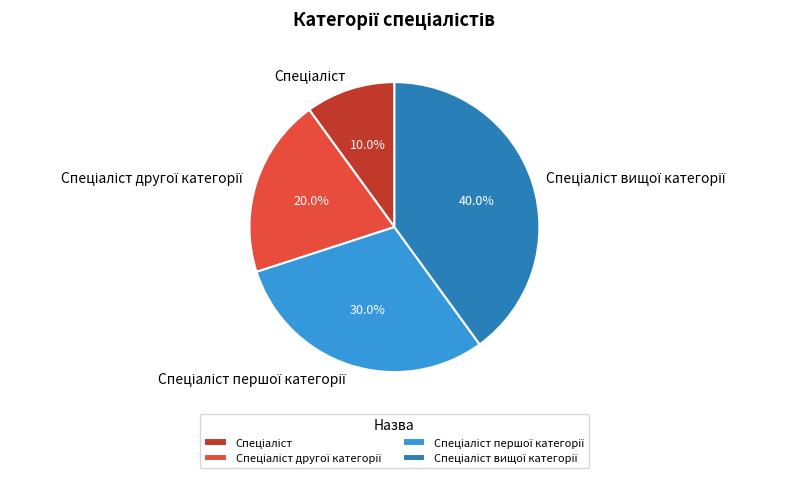

How many slices are in this pie chart?

4